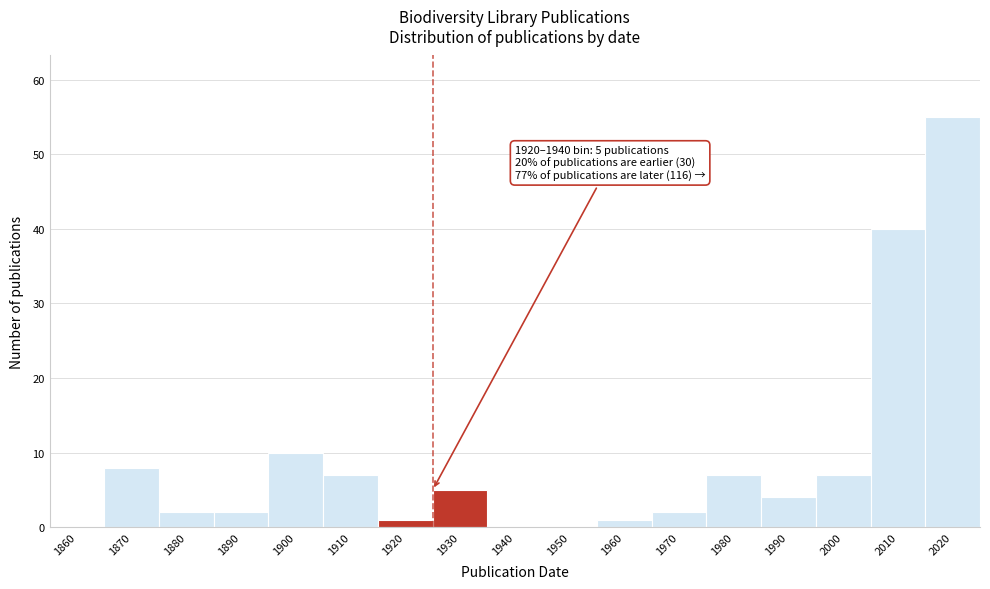

Reading right to left, list all the values displayed in this chart.

2020=55	2010=40	2000=7	1990=4	1980=7	1970=2	1960=1	1950=0	1940=0	1930=5	1920=1	1910=7	1900=10	1890=2	1880=2	1870=8	1860=0